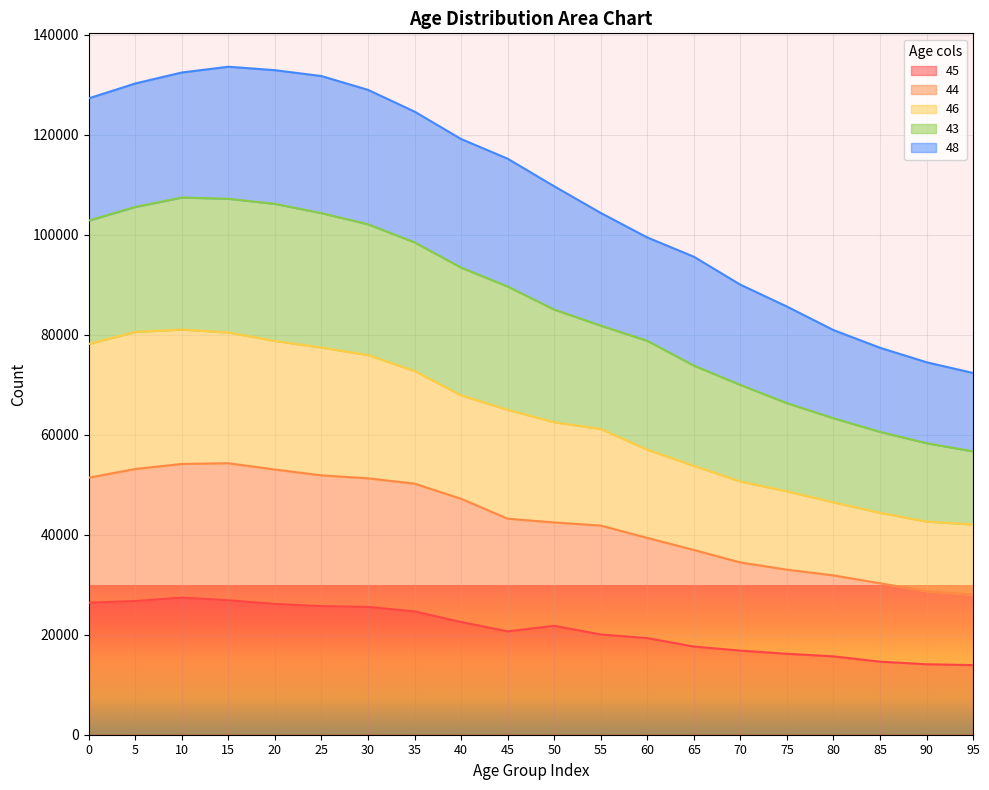

Is it true that 45 equals 26416 at 0?

True